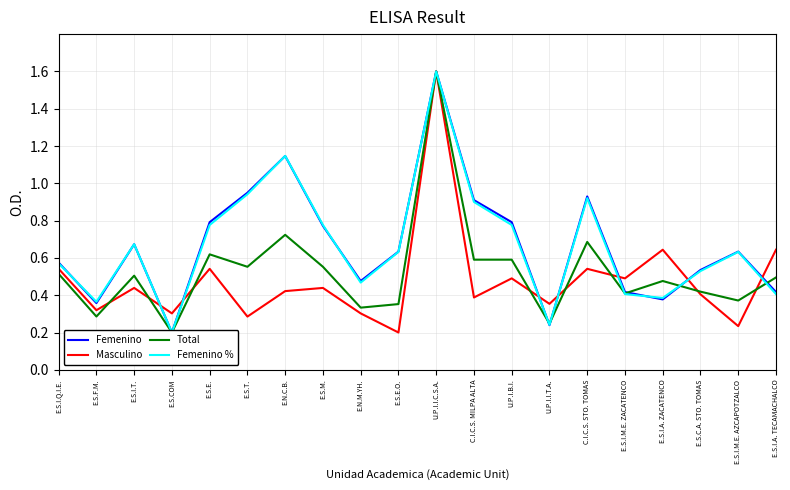

What is the difference between the maximum and second lowest values in the Femenino % series?

1.4